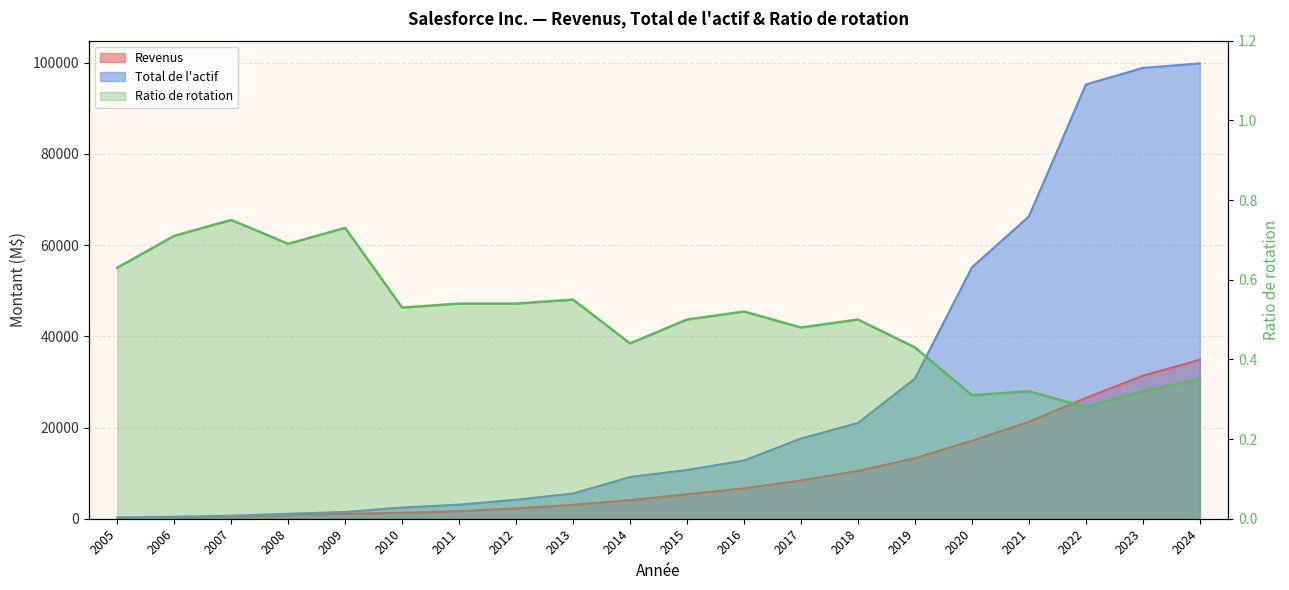

What are all the series names shown in the legend?

Revenus, Total de l'actif, Ratio de rotation